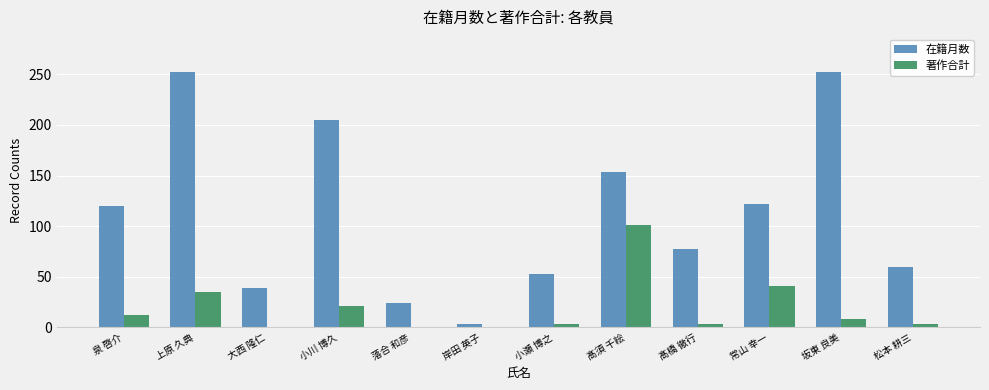

What is the sum of all 著作合計 values?

227